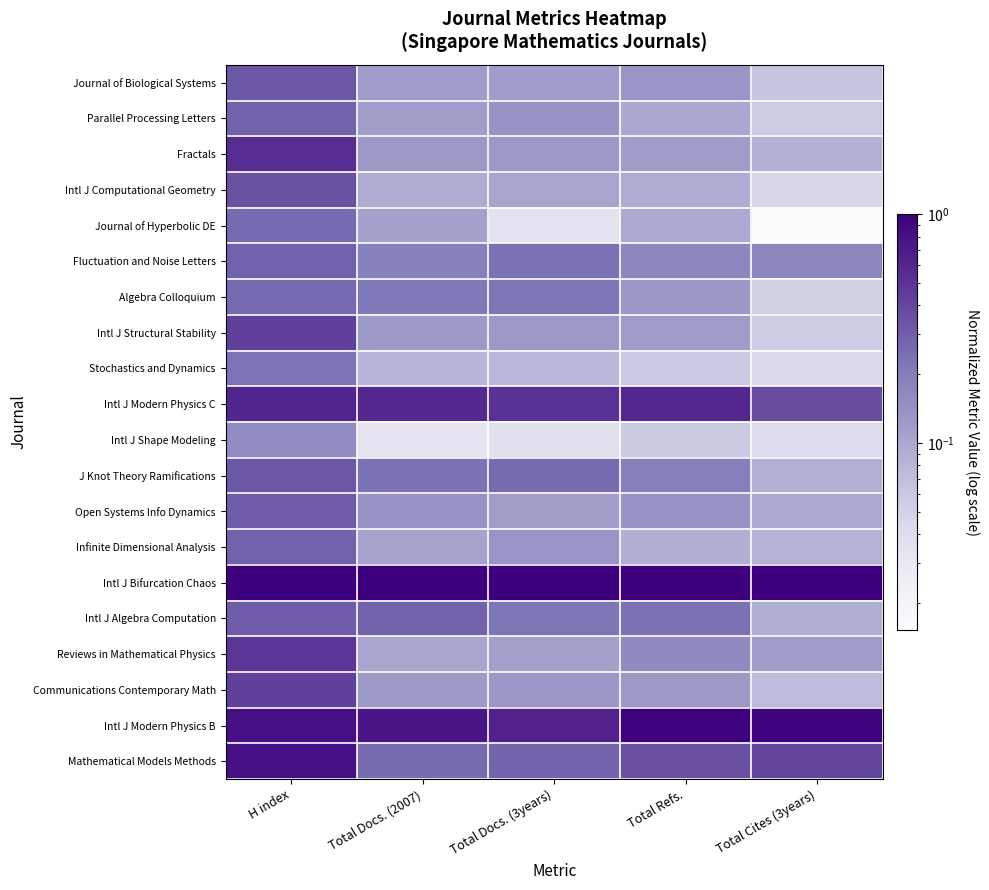

What is the spread (max minus min) of values at Total Docs. (3years)?

1.0